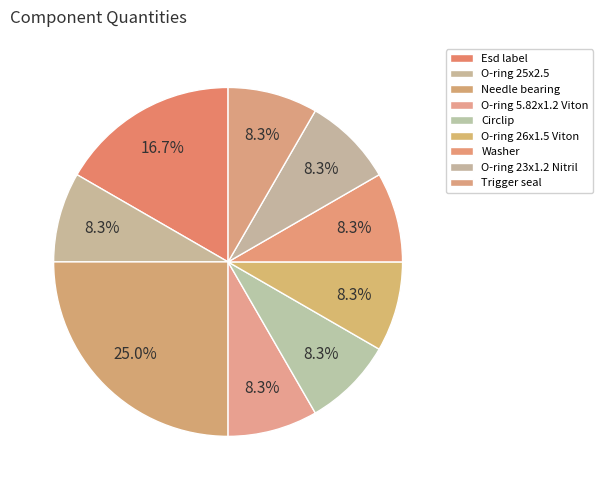

The O-ring 5.82x1.2 Viton slice represents 8% of the pie. True or false?

True